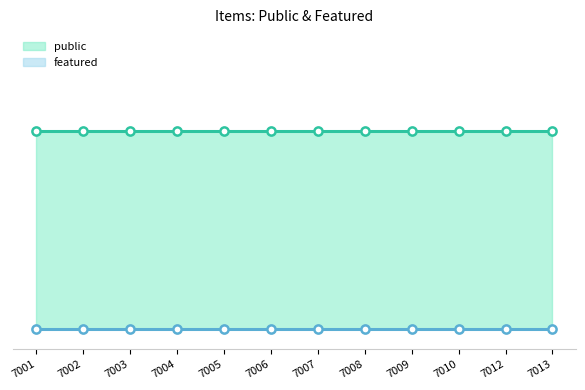

At how many categories does at least one series exceed 0?

12